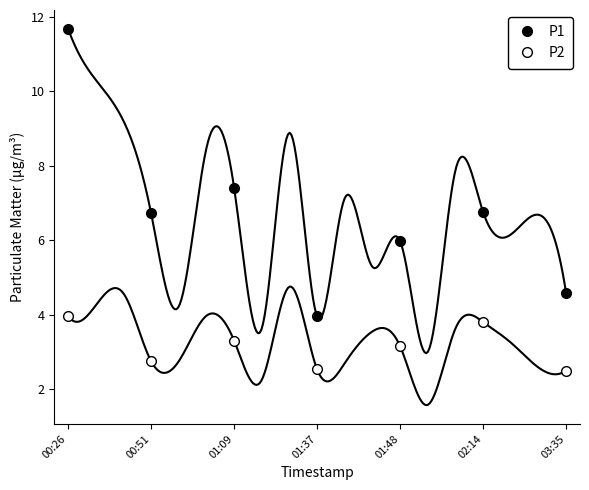

What is the greatest value displayed?

11.7